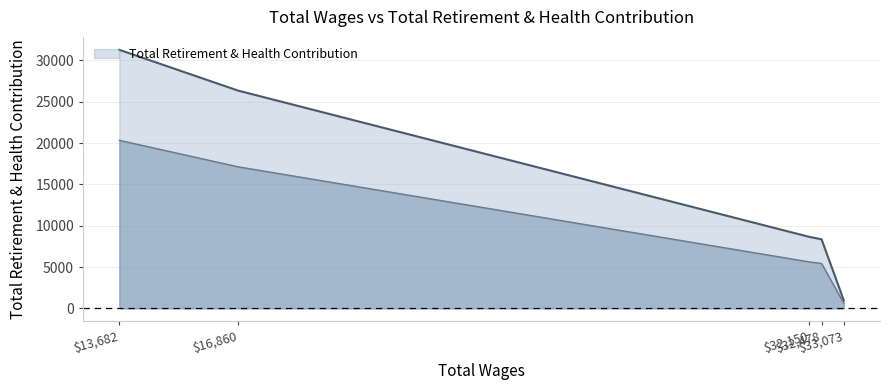

Is it true that the value at 13682.0 is 47645?

False